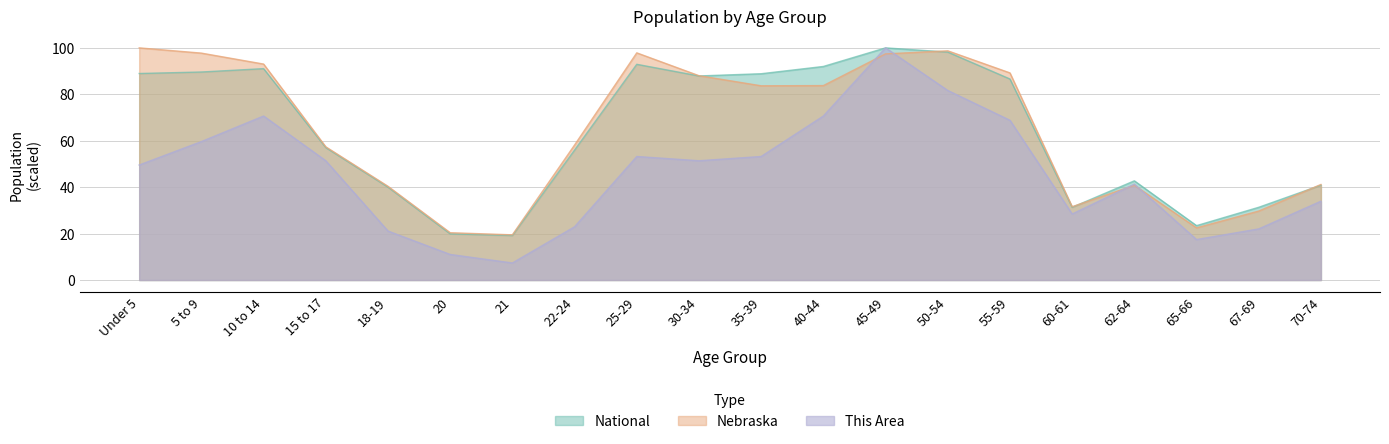

How many lines are shown in the chart?

3